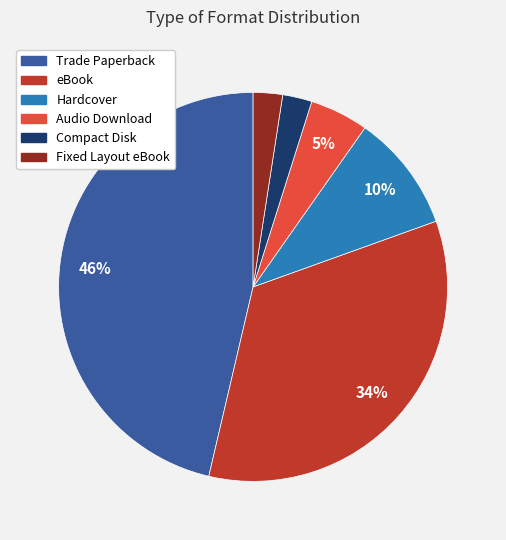

Does any single category account for the majority?

No